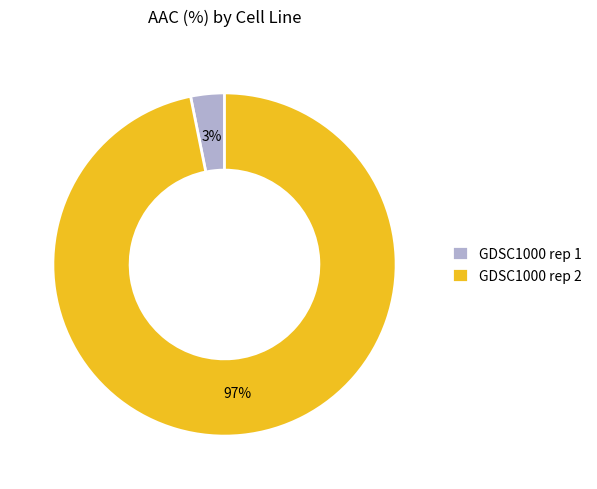

Which has a higher value, GDSC1000 rep 1 or GDSC1000 rep 2?

GDSC1000 rep 2